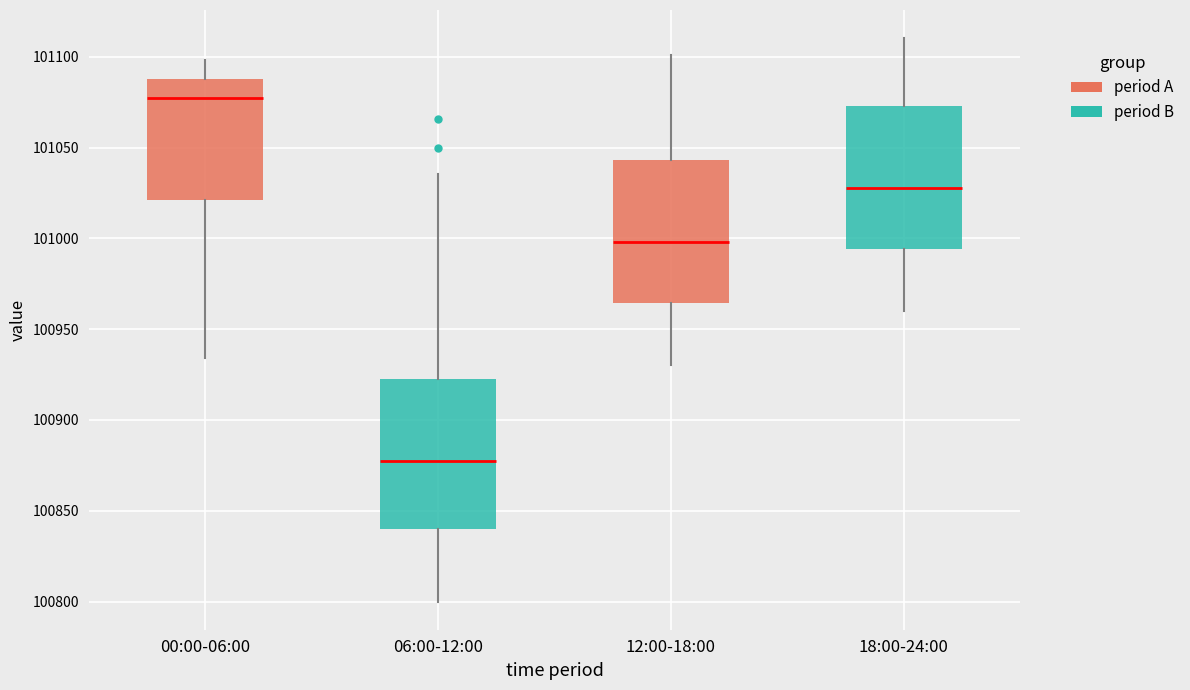

Where is the upper edge of the box for 18:00-24:00 on the y-axis? The values are not printed on the chart, so give them approximately, as read against the axis.

101075